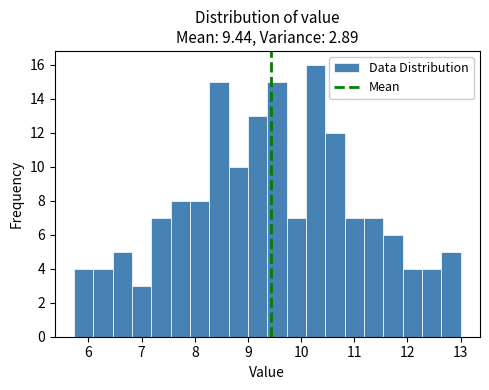

Read against the x-axis, roughly where is the centre of the tallest bar?

10.3